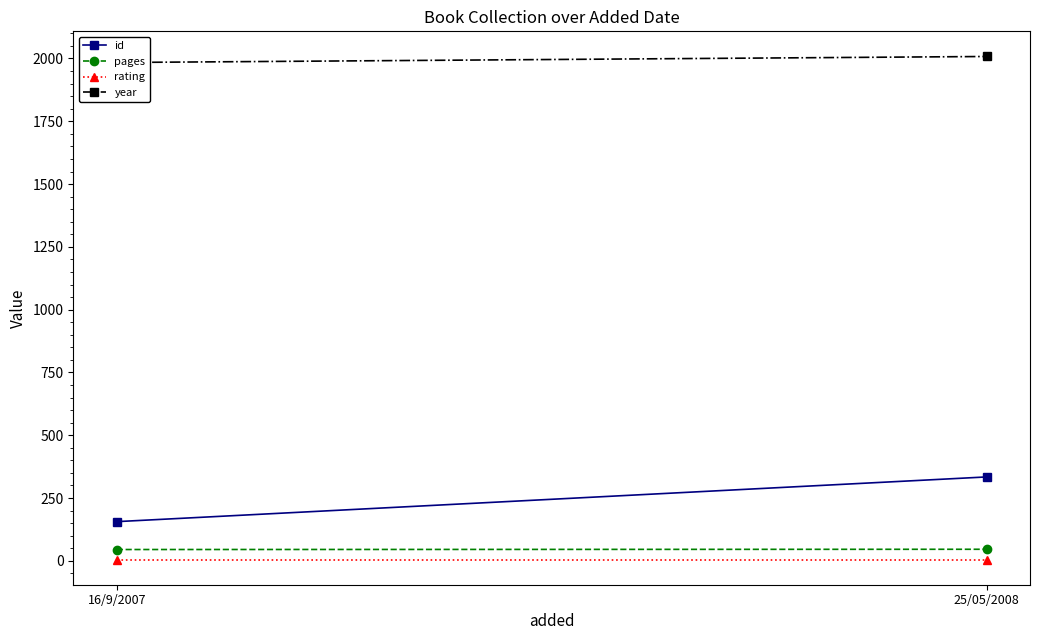

The value of year at 16/9/2007 is 2649. True or false?

False